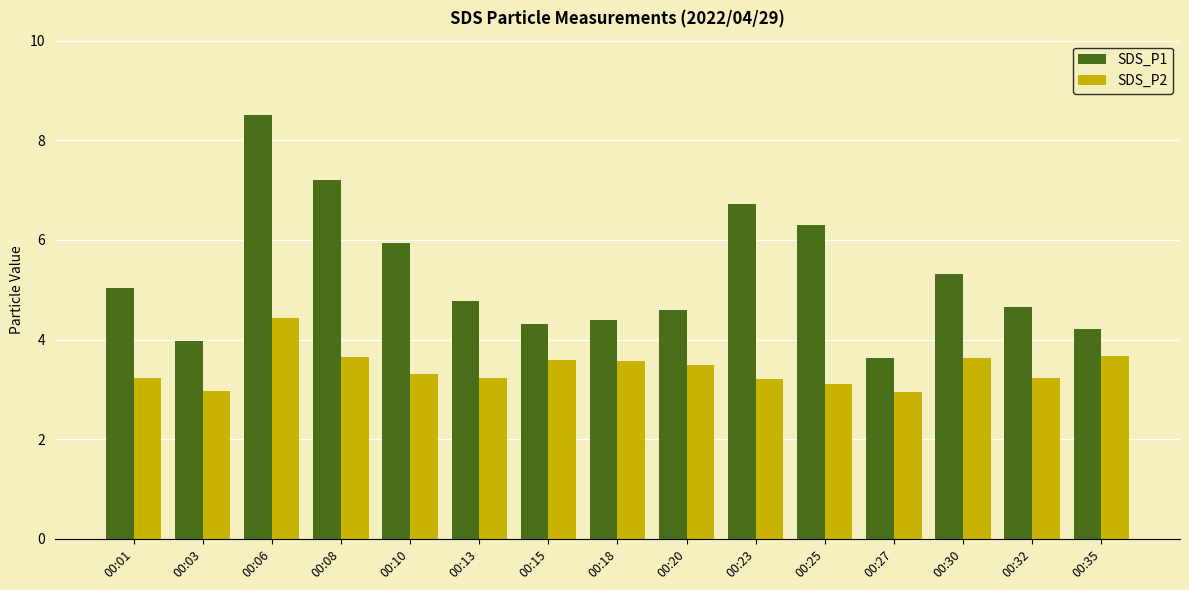

What are all the series names shown in the legend?

SDS_P1, SDS_P2